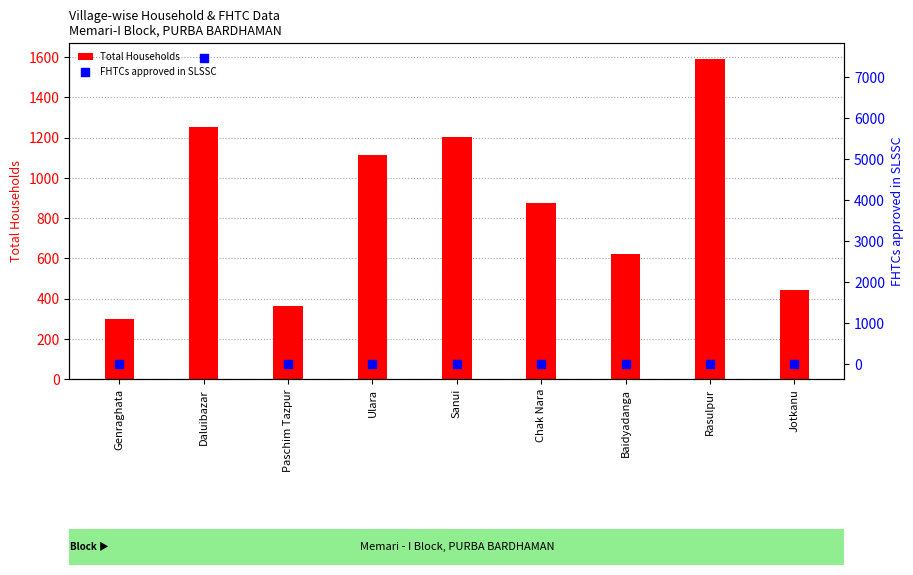

What is the total value across all series at Baidyadanga?

619